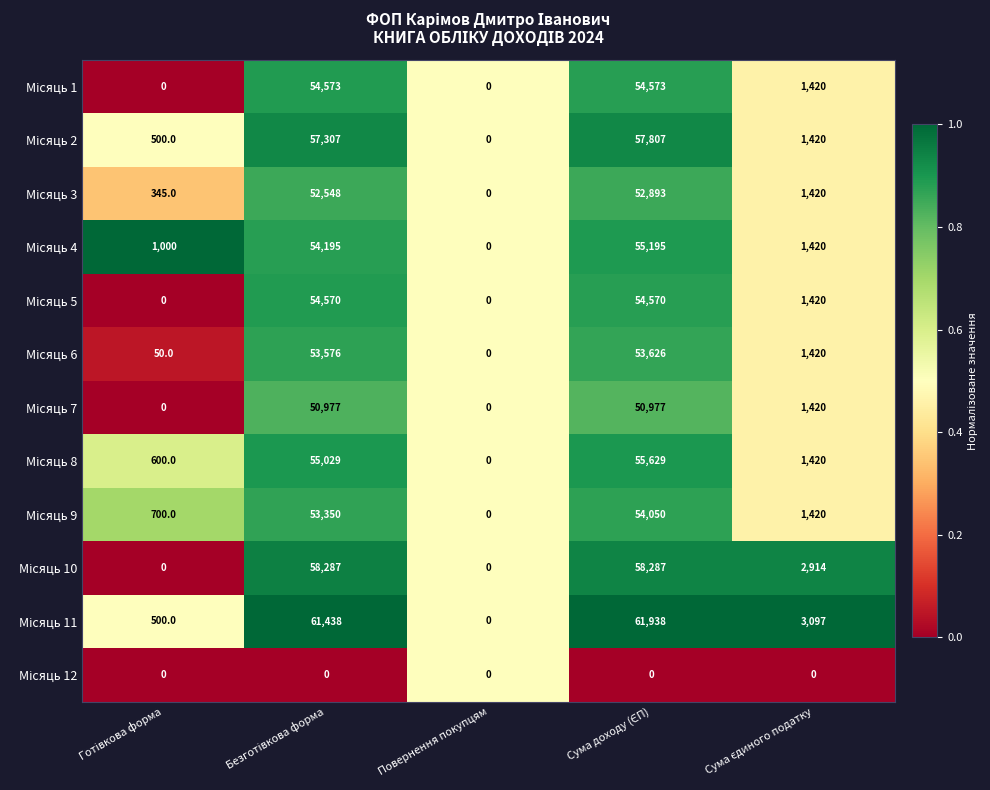

What is the maximum value shown in the chart?

61938